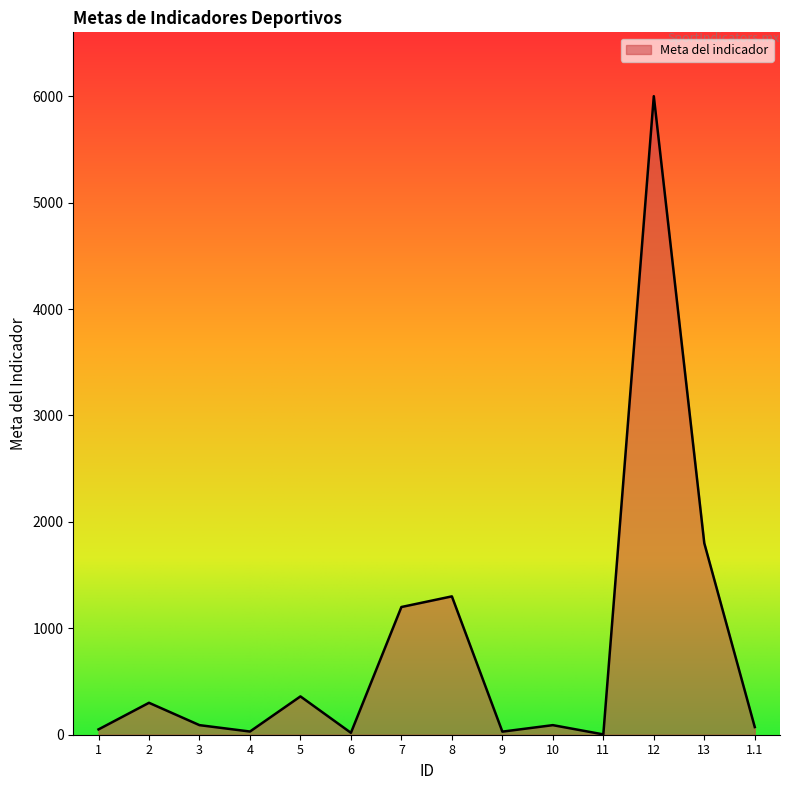

What is the change in value from 5 to 8?

+940